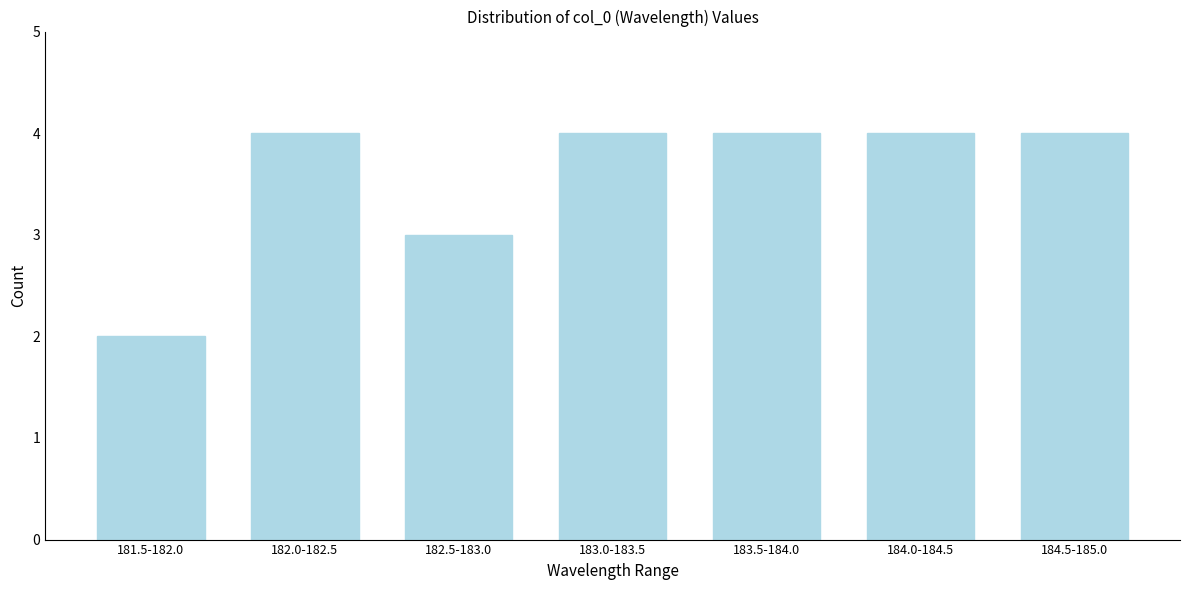

Reading left to right, transcribe all the data shown in this chart.

2	4	3	4	4	4	4